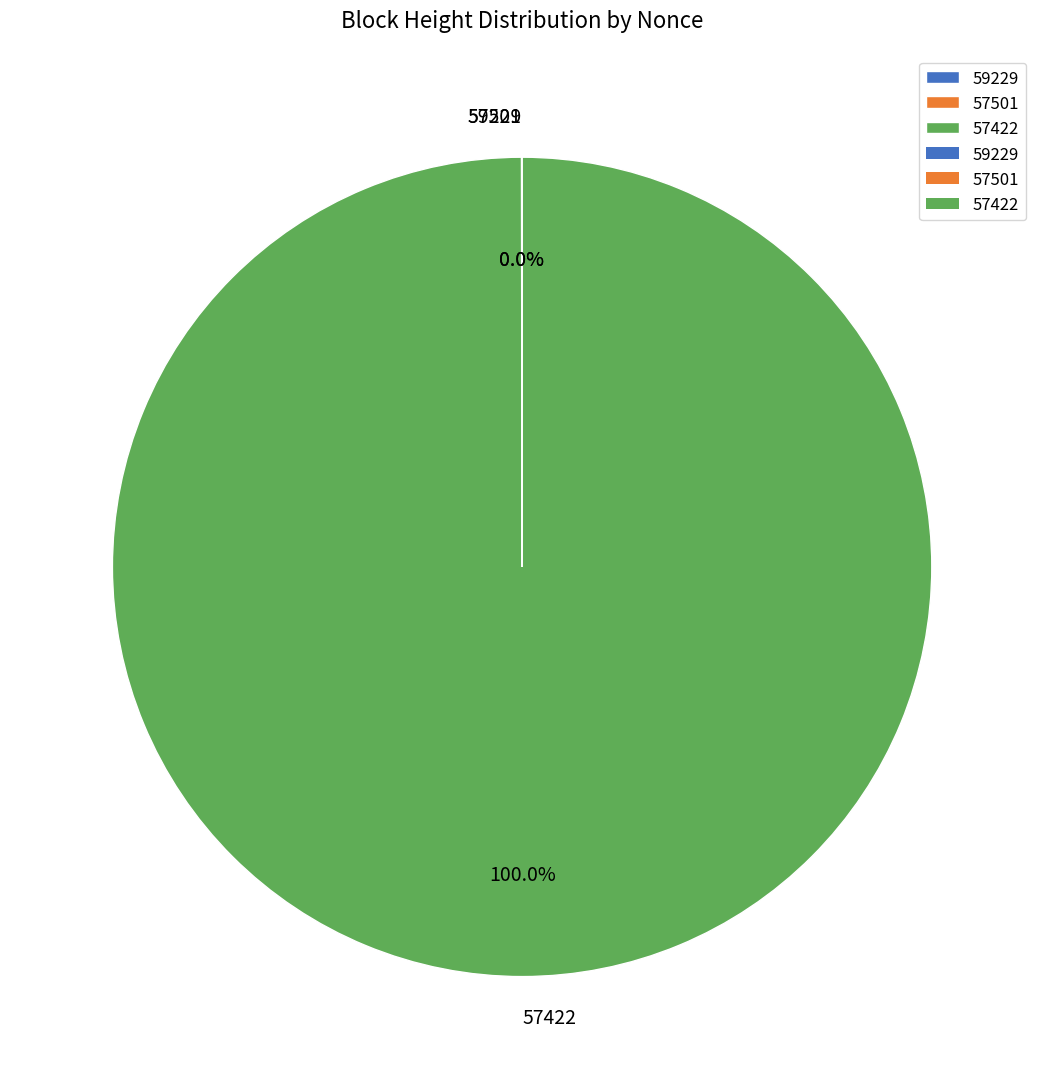

Which category has the biggest portion of the pie?

57422